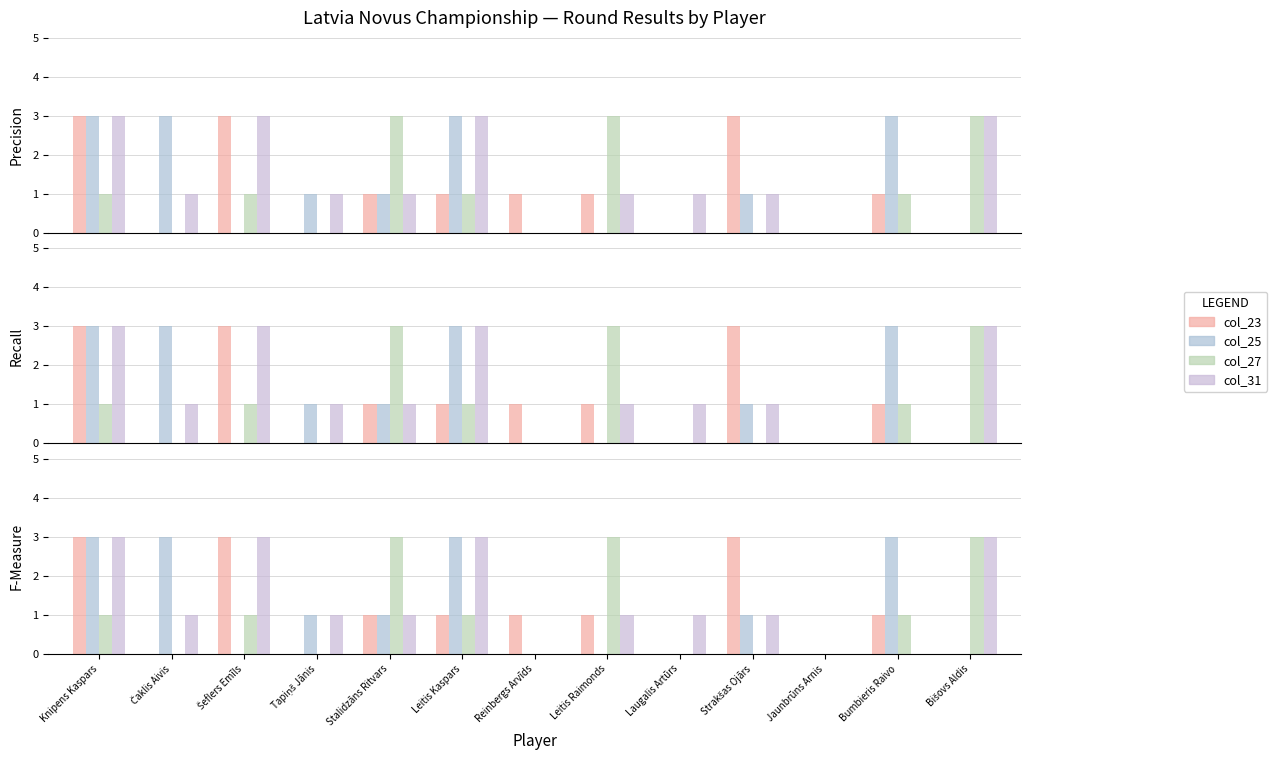

Rank the categories by col_23 value from lowest to highest.

Čaklis Aivis, Tapiņš Jānis, Laugalis Artūrs, Jaunbrūns Arnis, Bišovs Aldis, Stalidzāns Ritvars, Leitis Kaspars, Reinbergs Arvīds, Leitis Raimonds, Bumbieris Raivo, Knipens Kaspars, Šeflers Emīls, Strakšas Ojārs